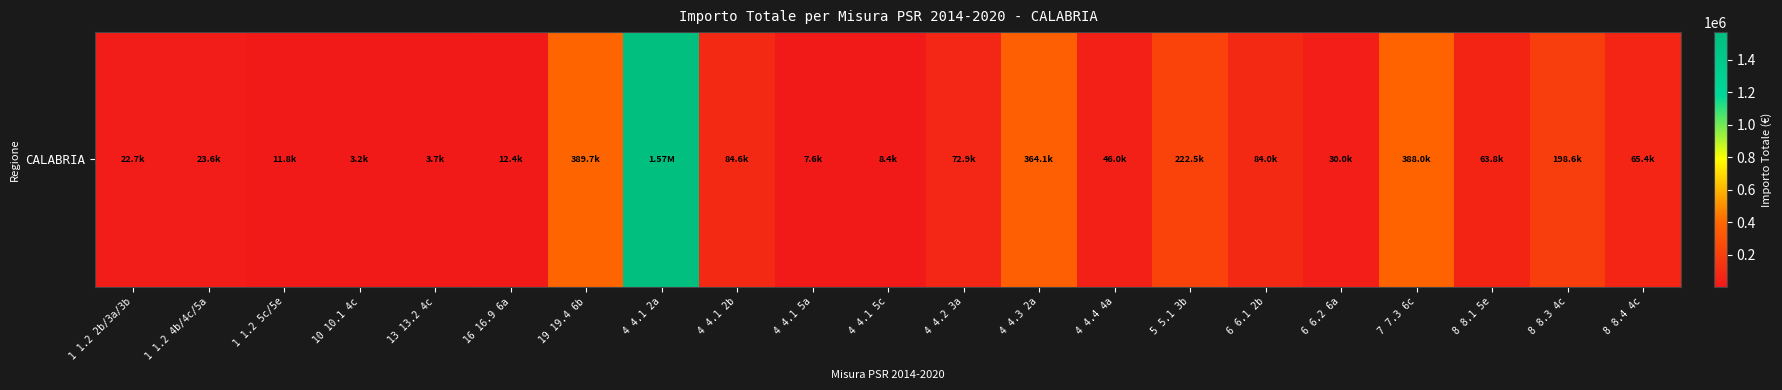

What is the ratio of the value at 19 19.4 6b to the value at 4 4.2 3a?

5.3